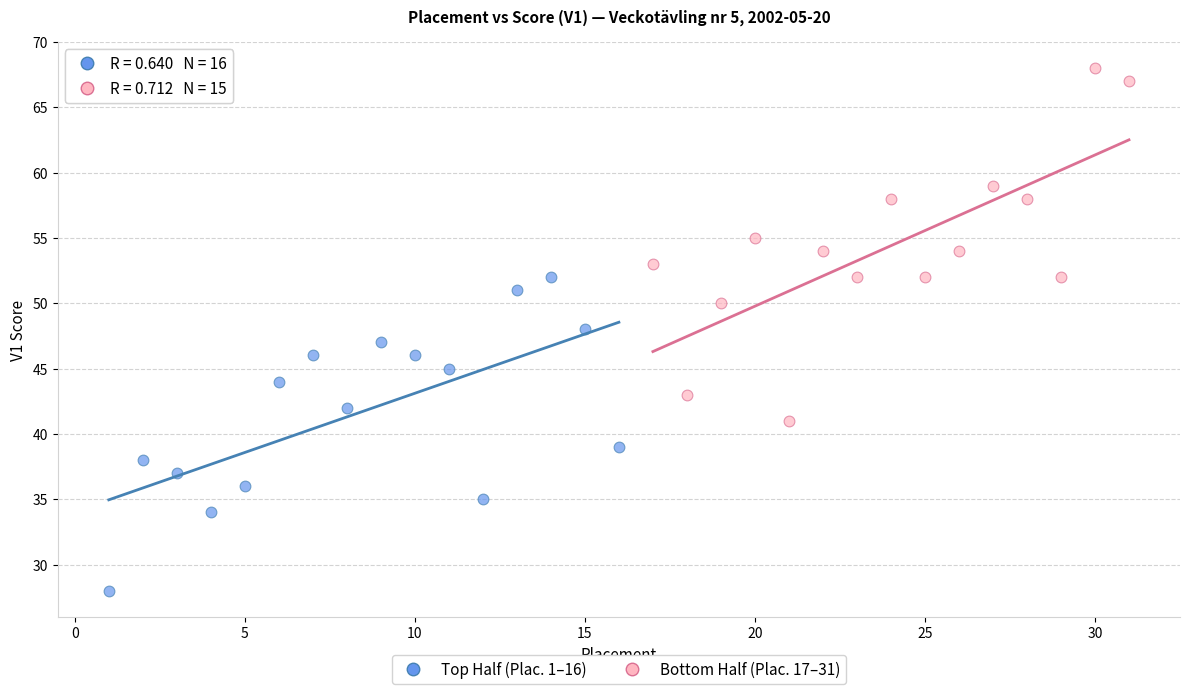

Which series contains the highest Y value?

Bottom Half (Plac. 17–31)